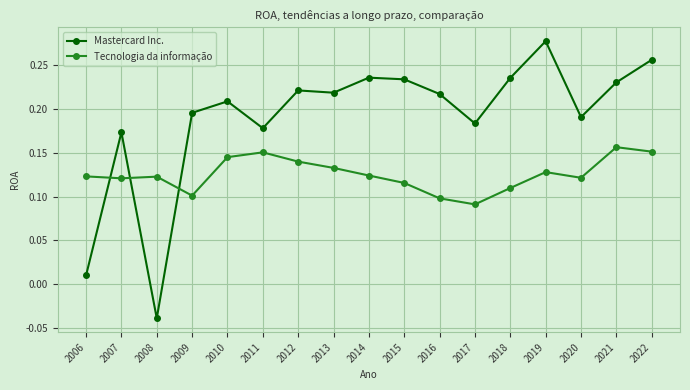

List the series in order of their overall mean, highest first.

Mastercard Inc., Tecnologia da informação